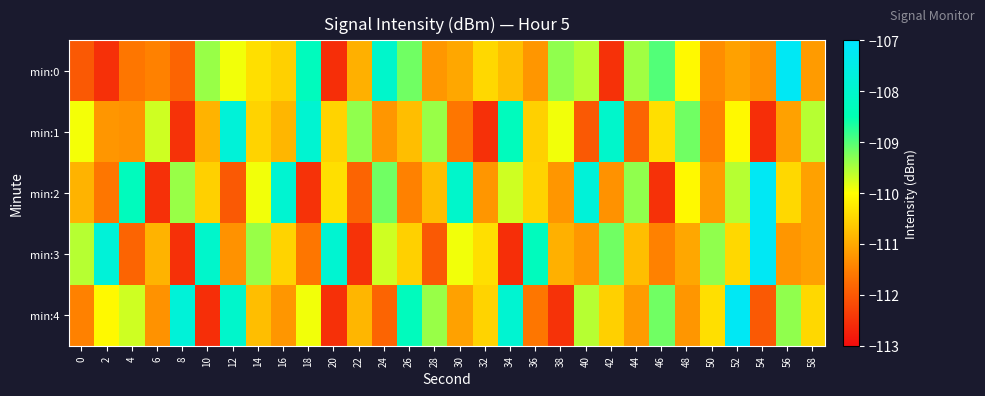

Reading left to right, list all the values displayed in this chart.

min:0: 0=-112.0	2=-112.5	4=-111.6	6=-111.5	8=-111.8	10=-109.4	12=-109.9	14=-110.4	16=-110.5	18=-108.3	20=-112.5	22=-110.9	24=-108.0	26=-109.2	28=-111.2	30=-111.0	32=-110.5	34=-110.8	36=-111.2	38=-109.4	40=-109.6	42=-112.5	44=-109.4	46=-109.0	48=-110.1	50=-111.3	52=-111.1	54=-111.3	56=-107.2	58=-111.2
min:1: 0=-109.9	2=-111.2	4=-111.3	6=-109.7	8=-112.5	10=-110.9	12=-107.8	14=-110.5	16=-110.9	18=-107.9	20=-110.5	22=-109.4	24=-111.2	26=-110.8	28=-109.4	30=-111.6	32=-112.5	34=-108.3	36=-110.5	38=-109.9	40=-112.0	42=-108.0	44=-111.8	46=-110.4	48=-109.2	50=-111.5	52=-110.1	54=-112.5	56=-111.1	58=-109.6
min:2: 0=-110.9	2=-111.6	4=-108.3	6=-112.5	8=-109.4	10=-110.5	12=-112.0	14=-109.9	16=-107.9	18=-112.5	20=-110.4	22=-111.8	24=-109.2	26=-111.5	28=-110.8	30=-108.0	32=-111.2	34=-109.7	36=-110.5	38=-111.2	40=-107.8	42=-111.3	44=-109.4	46=-112.5	48=-110.1	50=-111.2	52=-109.6	54=-107.2	56=-110.5	58=-111.1
min:3: 0=-109.6	2=-107.8	4=-111.8	6=-110.9	8=-112.5	10=-108.0	12=-111.3	14=-109.4	16=-110.5	18=-111.6	20=-107.9	22=-112.5	24=-109.7	26=-110.5	28=-112.0	30=-109.9	32=-110.4	34=-112.5	36=-108.3	38=-110.9	40=-111.2	42=-109.2	44=-110.8	46=-111.5	48=-111.0	50=-109.4	52=-110.5	54=-107.2	56=-111.2	58=-111.1
min:4: 0=-111.5	2=-110.1	4=-109.7	6=-111.3	8=-107.8	10=-112.5	12=-108.0	14=-110.8	16=-111.2	18=-109.9	20=-112.5	22=-110.9	24=-111.8	26=-108.3	28=-109.4	30=-111.1	32=-110.5	34=-107.9	36=-111.6	38=-112.5	40=-109.6	42=-110.5	44=-111.2	46=-109.2	48=-111.2	50=-110.4	52=-107.2	54=-112.0	56=-109.4	58=-110.5